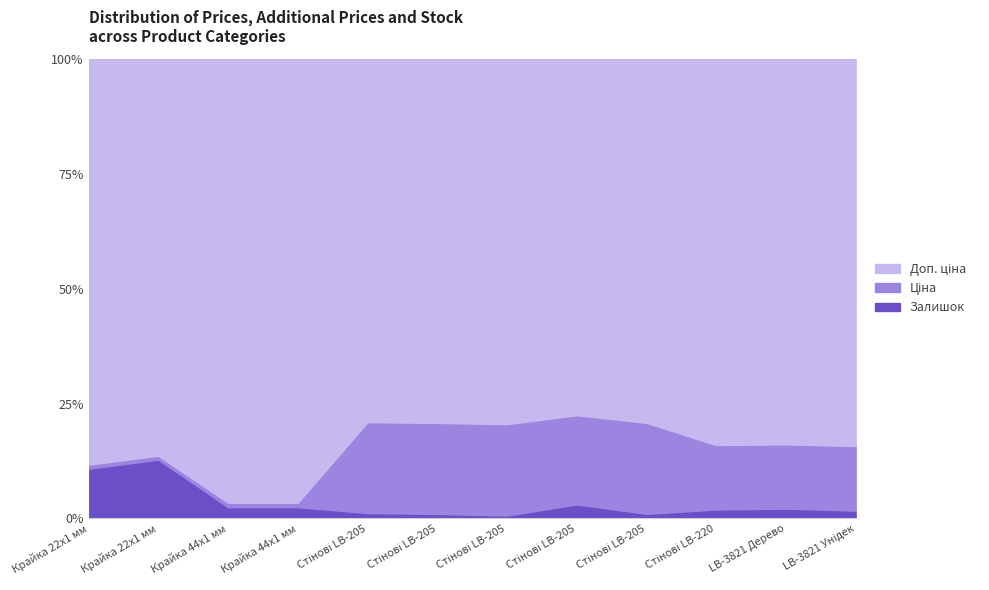

What is the greatest value displayed?

11410.0